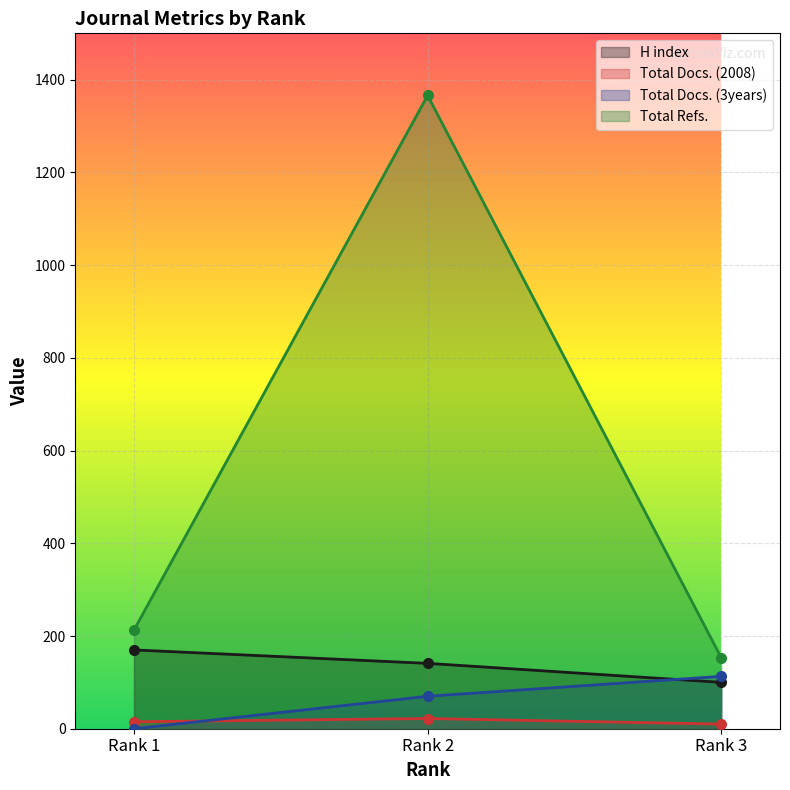

What is the average value of the Total Refs. series?

577